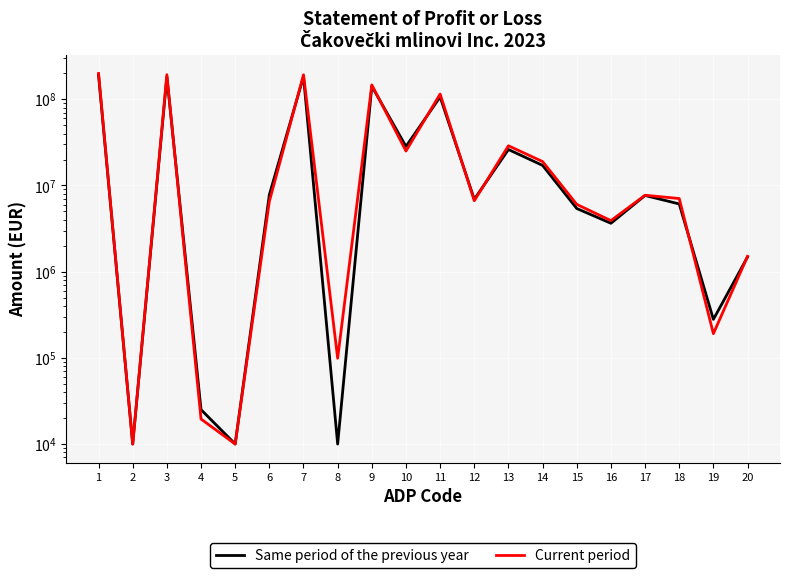

Is it true that Same period of the previous year equals 183469776 at 7?

True